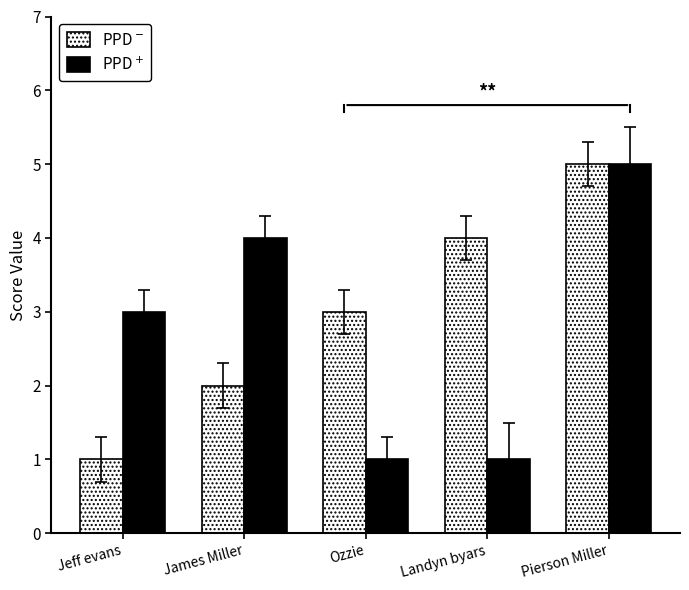

What is the sum of all PPD$^+$ values?

14